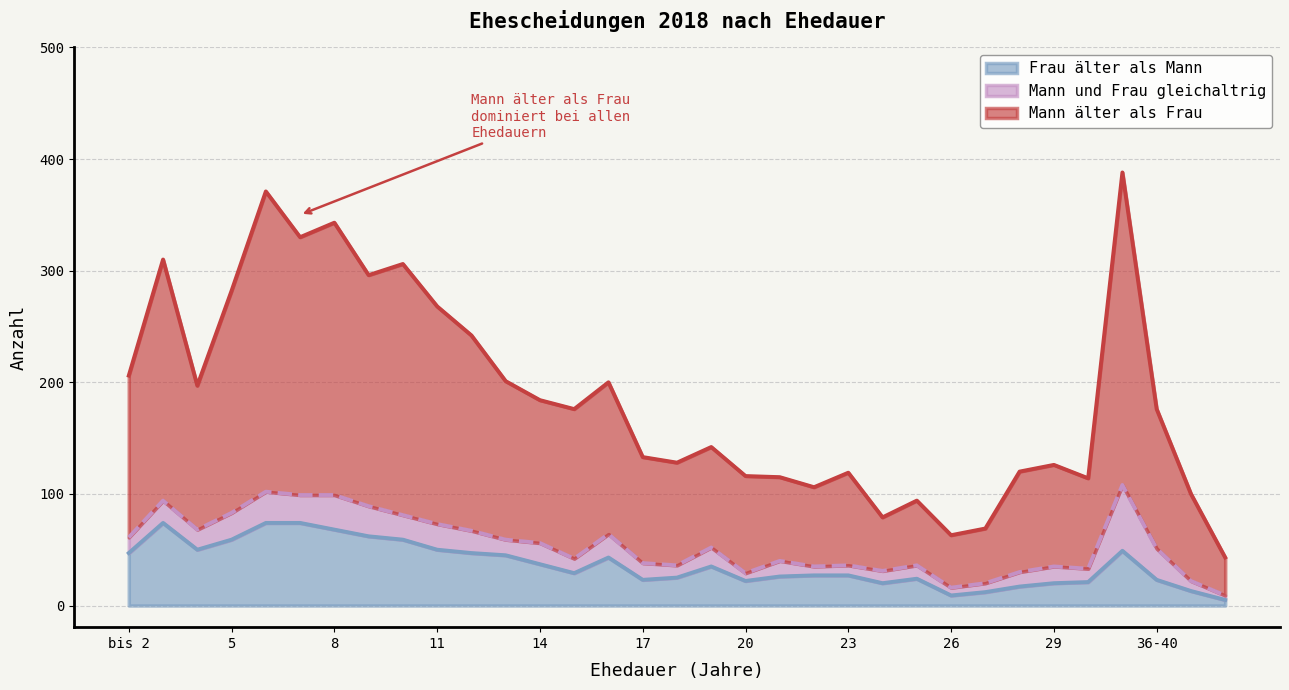

Which has a higher value, 21 or 5?

5